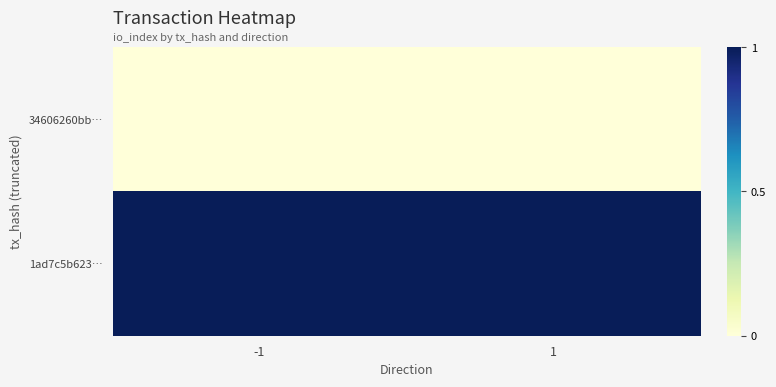

Reading left to right, what are all the values shown in this chart?

34606260bb…: -1=0	1=0
1ad7c5b623…: -1=1	1=1